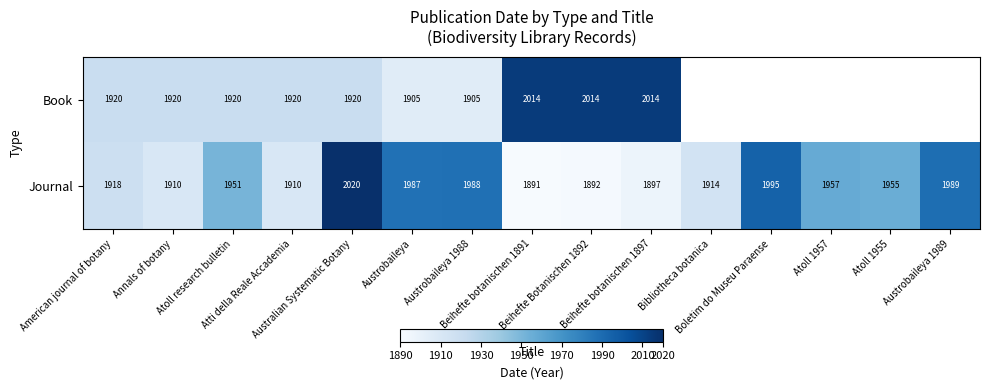

What is the average value of the Journal series?

1945